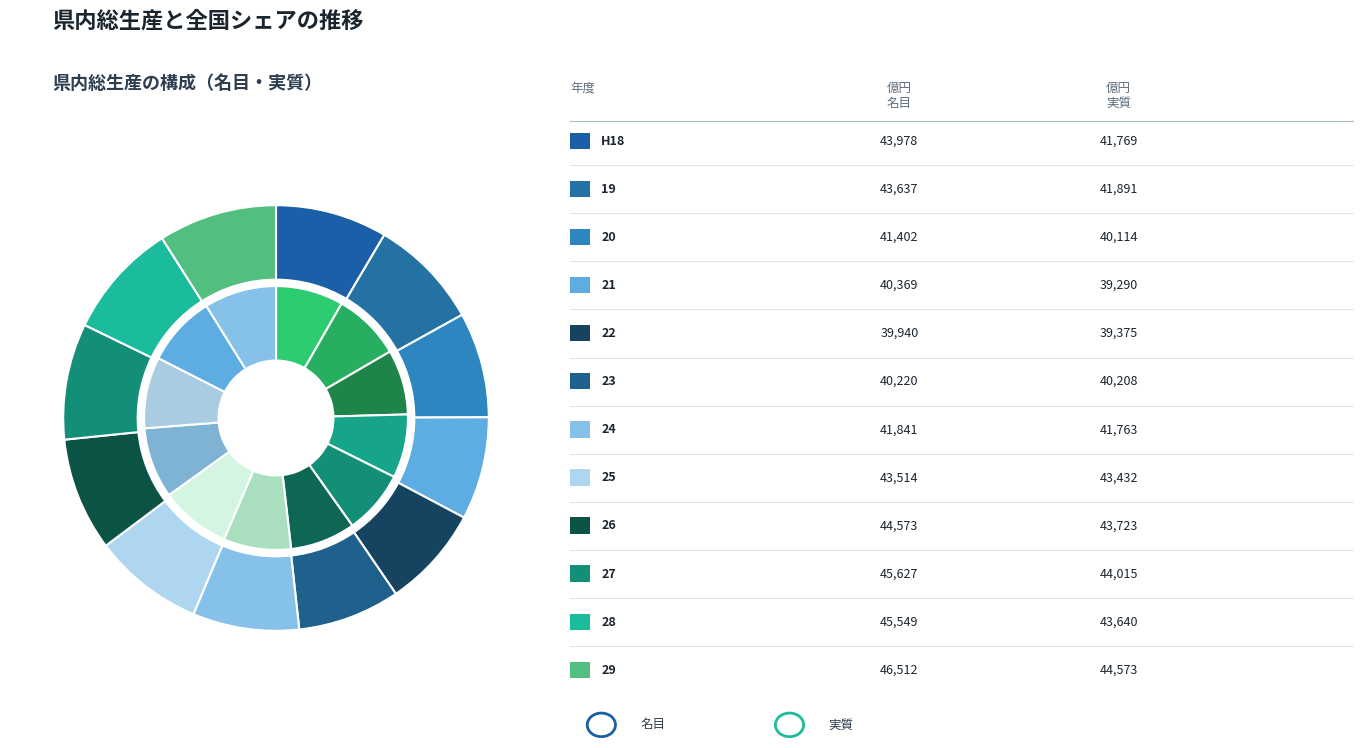

Is the sum of 26 and 24 greater than half?

No